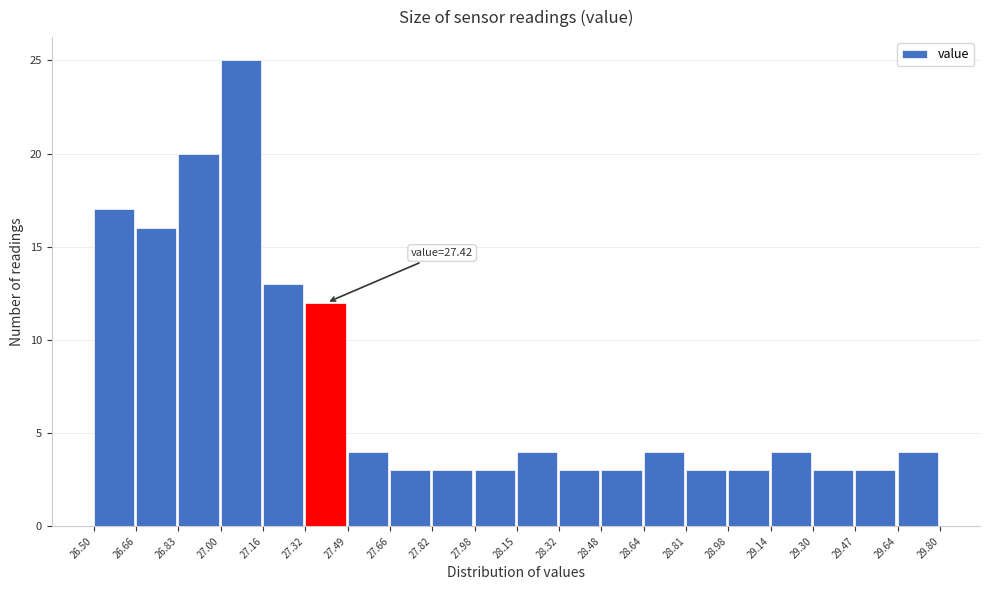

Over which range of the x-axis is the bar tallest?

27.00 to 27.16